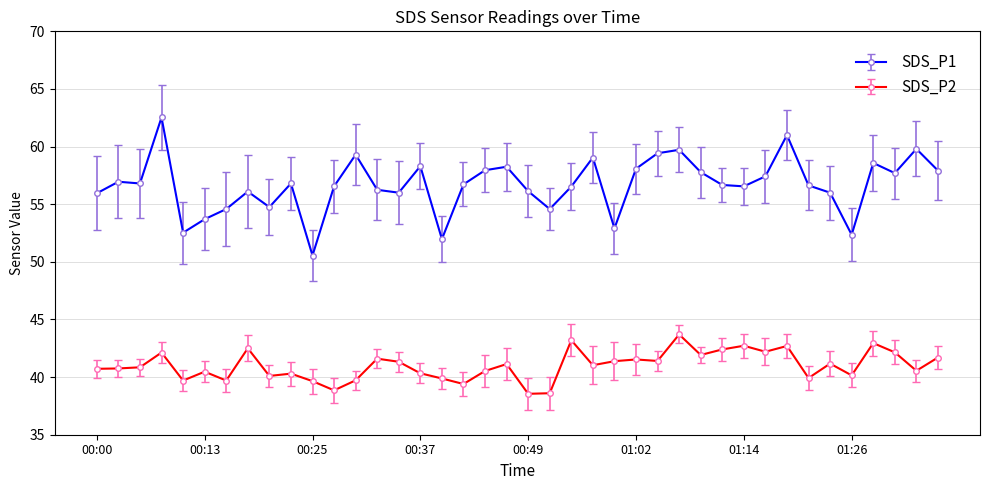

What is the sum of all SDS_P1 values?

2267.3